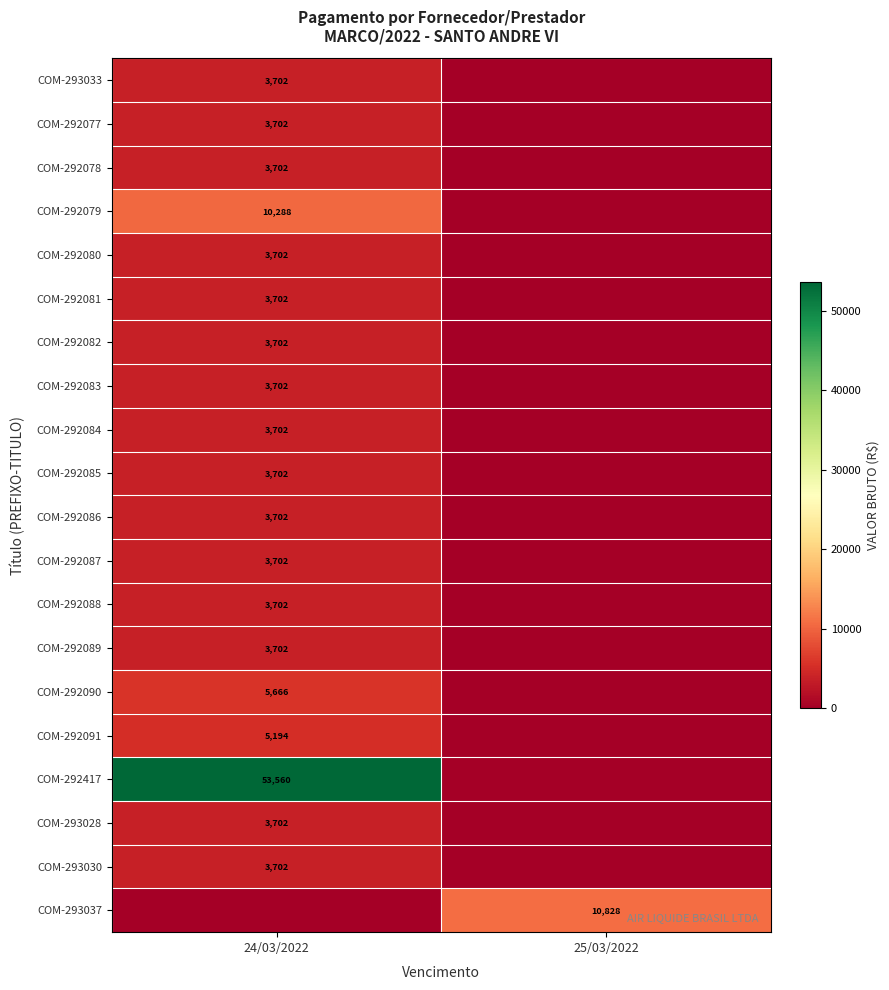

What is the total value across all series at 24/03/2022?

130241.0